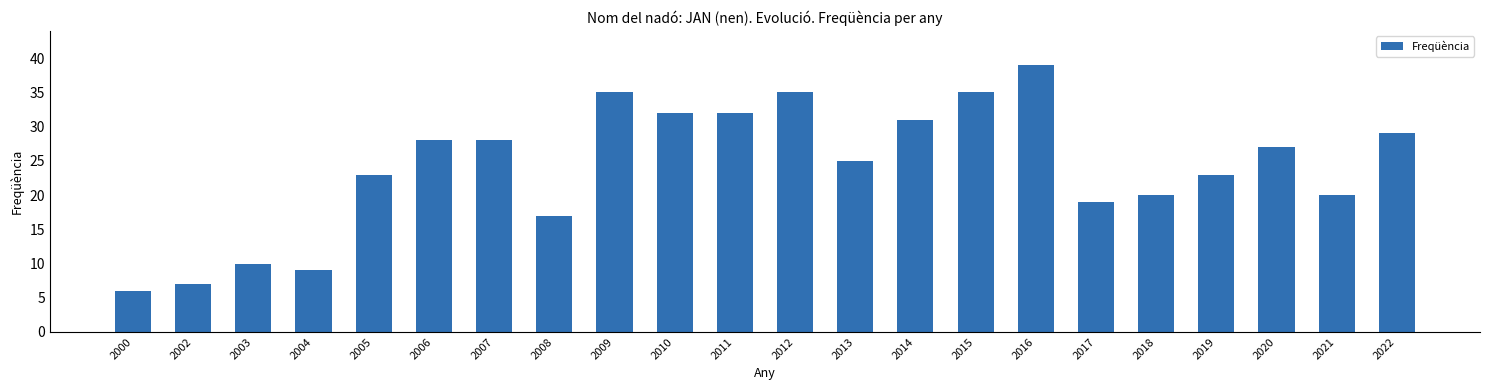

Is it true that the value at 2019 is 23?

True